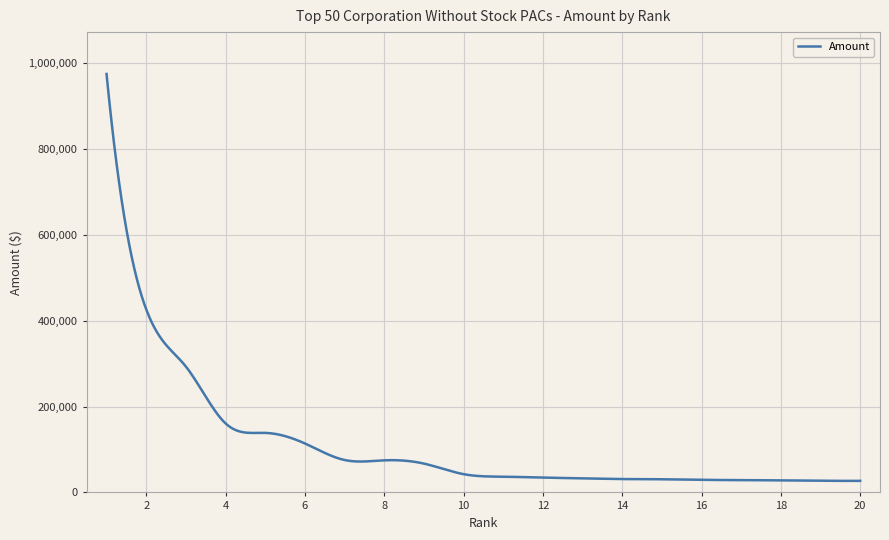

What is the minimum value shown in the chart?

26876.8